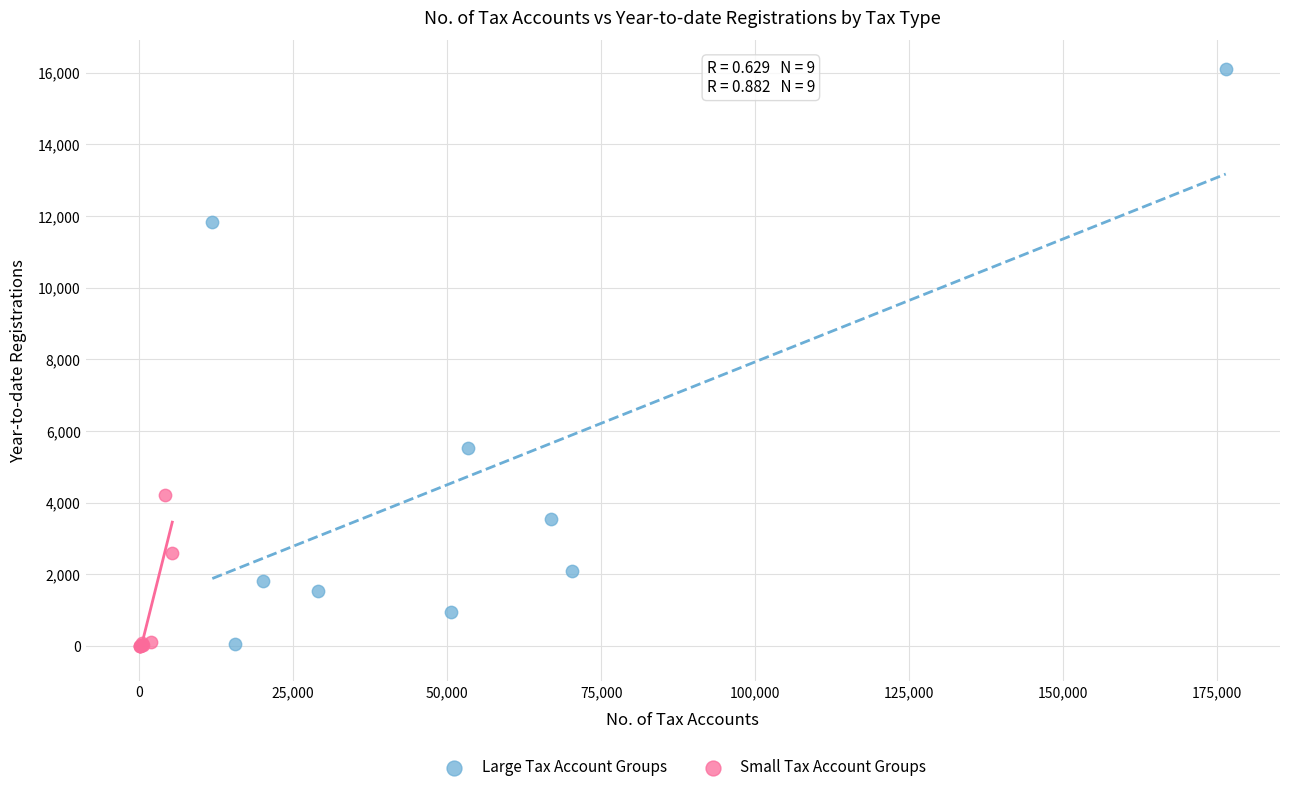

Which series contains the highest Y value?

Large Tax Account Groups